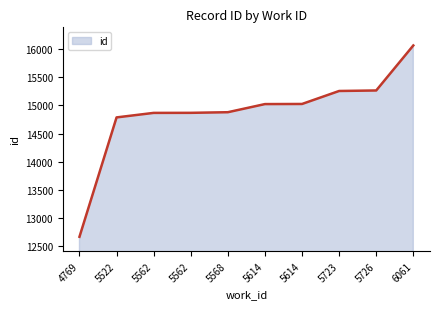

What is the difference between the values at 5562 and 4769?

2195